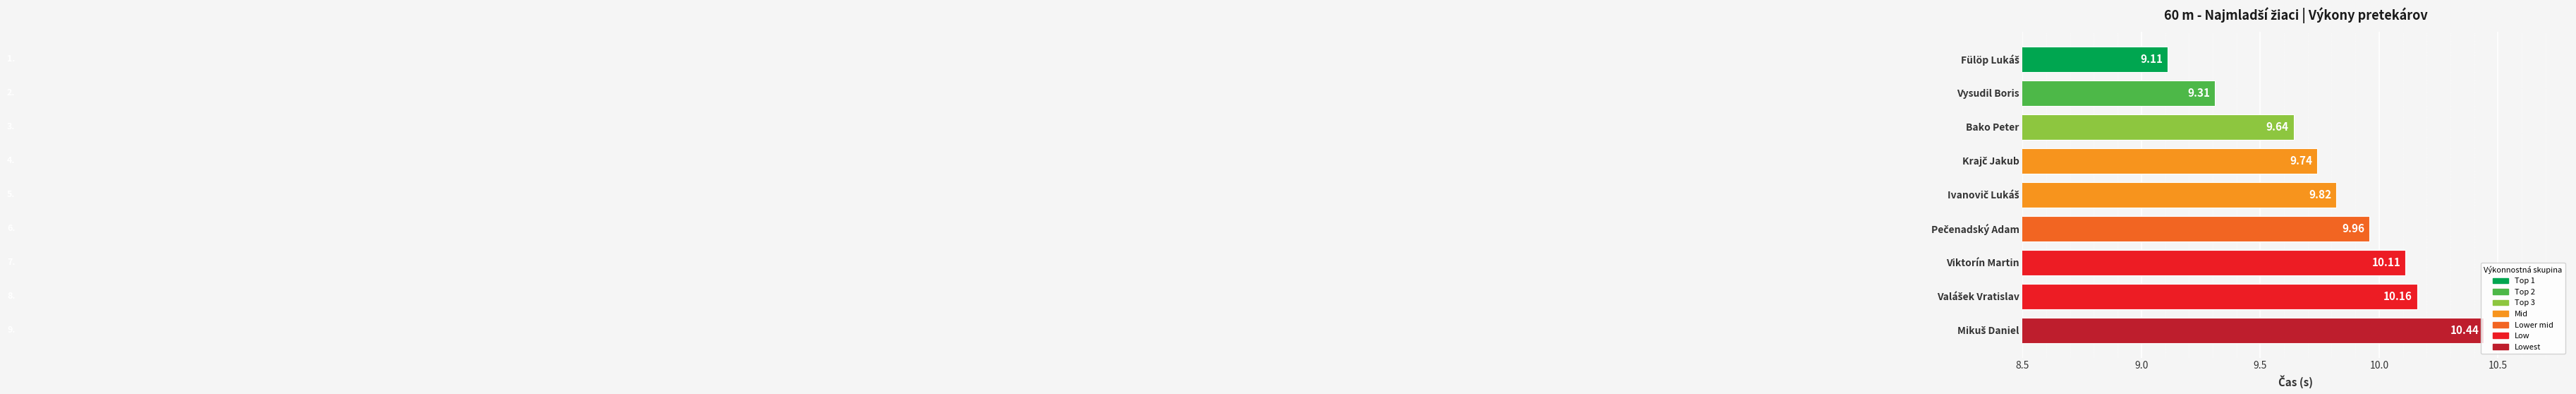

Does the chart contain any negative values?

No